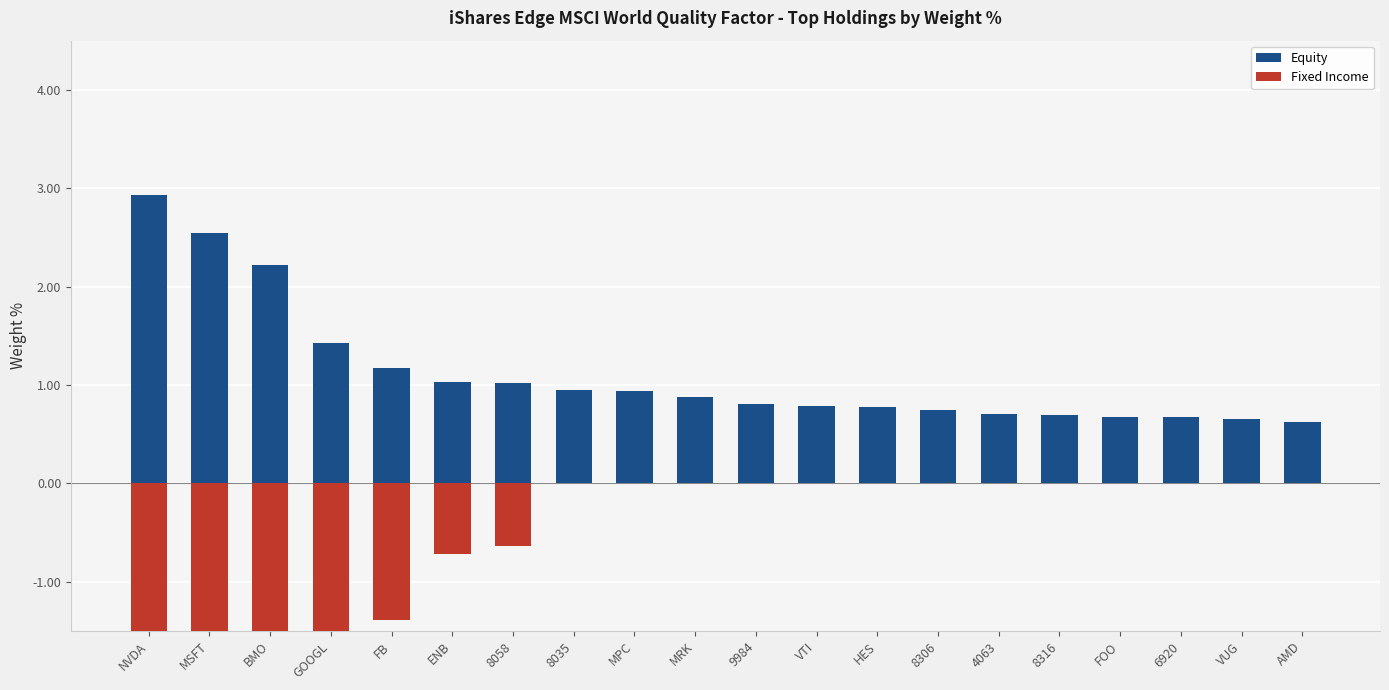

Reading right to left, list all the values displayed in this chart.

Equity: 0.6	0.7	0.7	0.7	0.7	0.7	0.8	0.8	0.8	0.8	0.9	0.9	0.9	1.0	1.0	1.2	1.4	2.2	2.5	2.9
Fixed Income: 0.0	0.0	0.0	0.0	0.0	0.0	0.0	0.0	0.0	0.0	0.0	0.0	0.0	-0.6	-0.7	-1.4	-2.0	-2.5	-3.2	-3.7